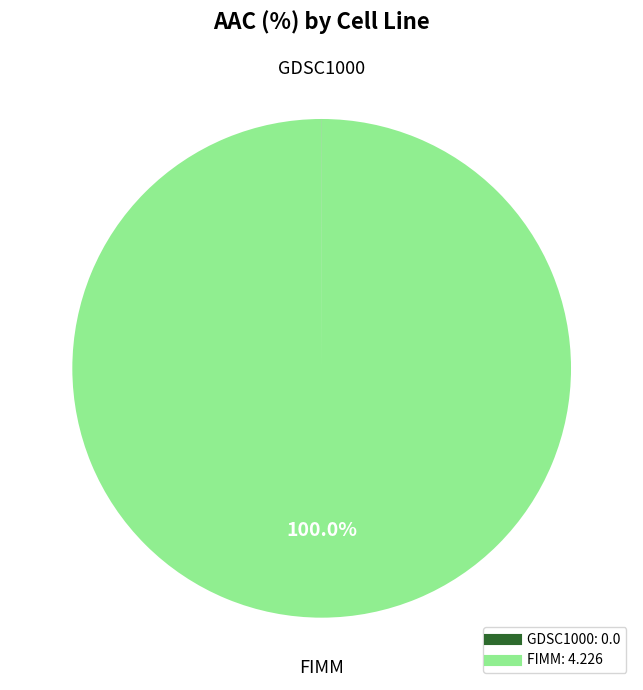

Which category has the biggest portion of the pie?

FIMM